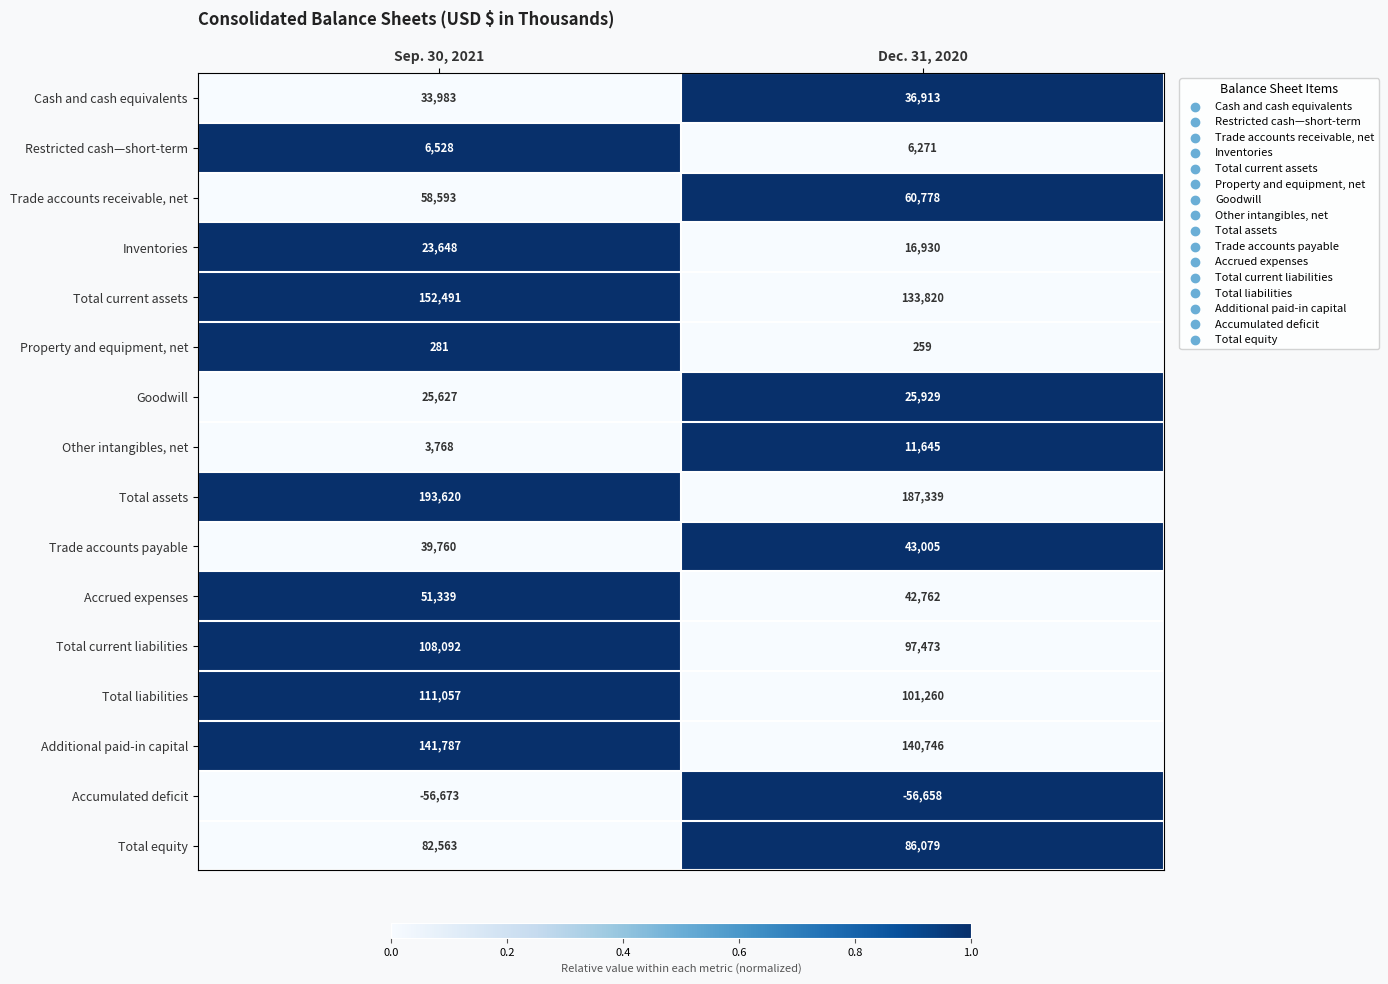

The Total assets series shows 296755 at Dec. 31, 2020. True or false?

False